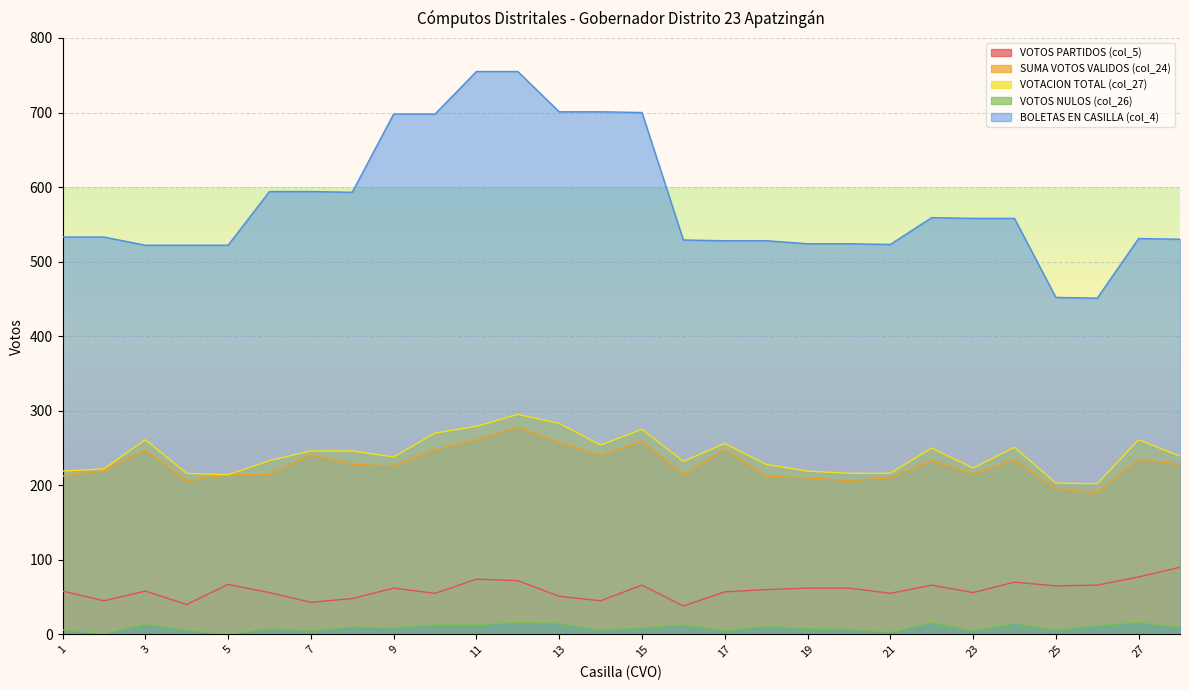

At which category does VOTOS NULOS (col_26) reach its first local peak?

3